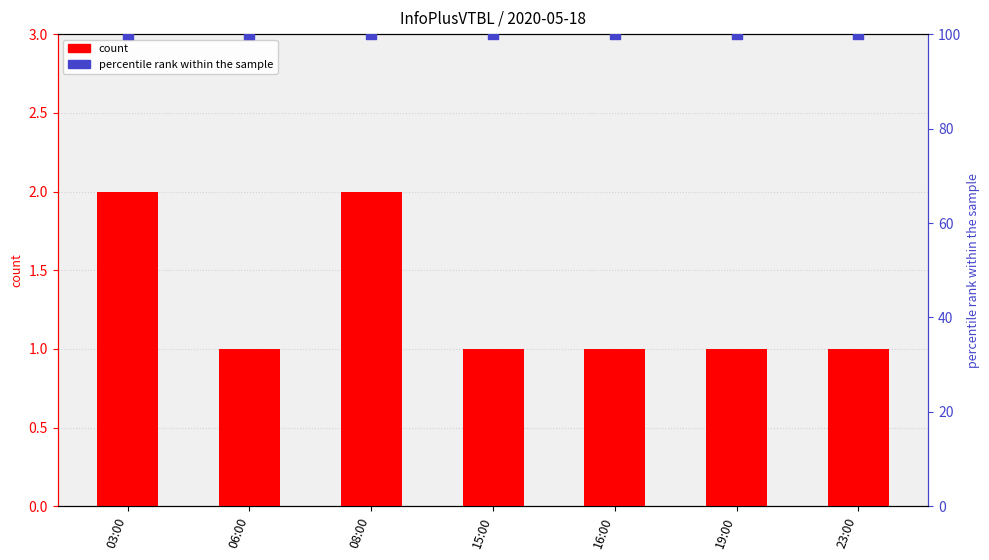

At how many categories does at least one series exceed 50?

7